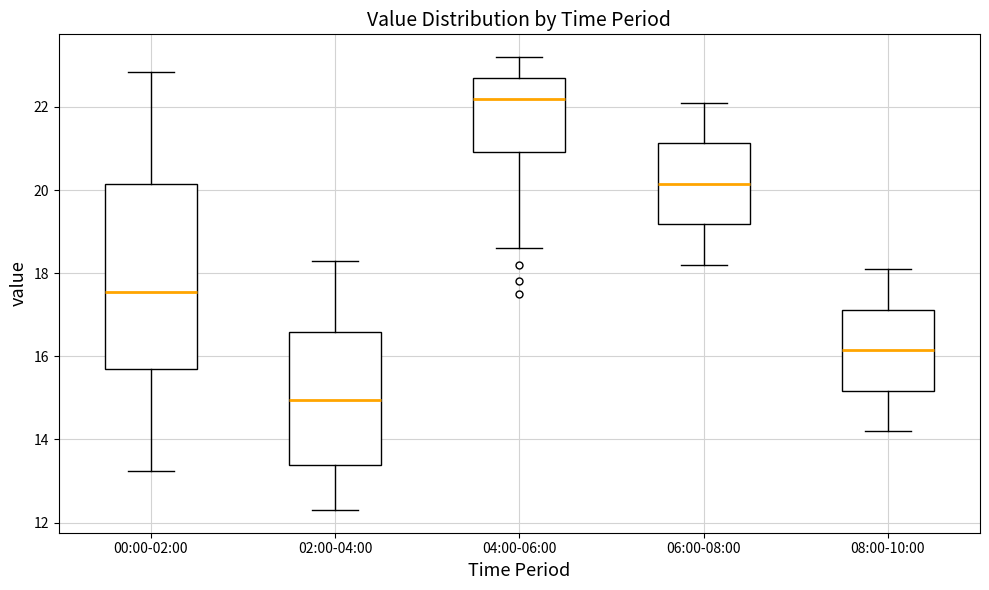

Comparing the boxes themselves (not the whiskers), which one is the tallest?

00:00-02:00